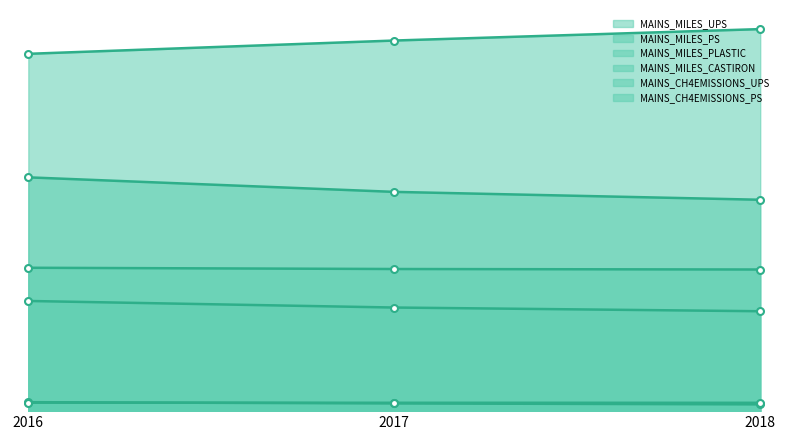

What are all the series names shown in the legend?

MAINS_MILES_UPS, MAINS_MILES_PS, MAINS_MILES_PLASTIC, MAINS_MILES_CASTIRON, MAINS_CH4EMISSIONS_UPS, MAINS_CH4EMISSIONS_PS